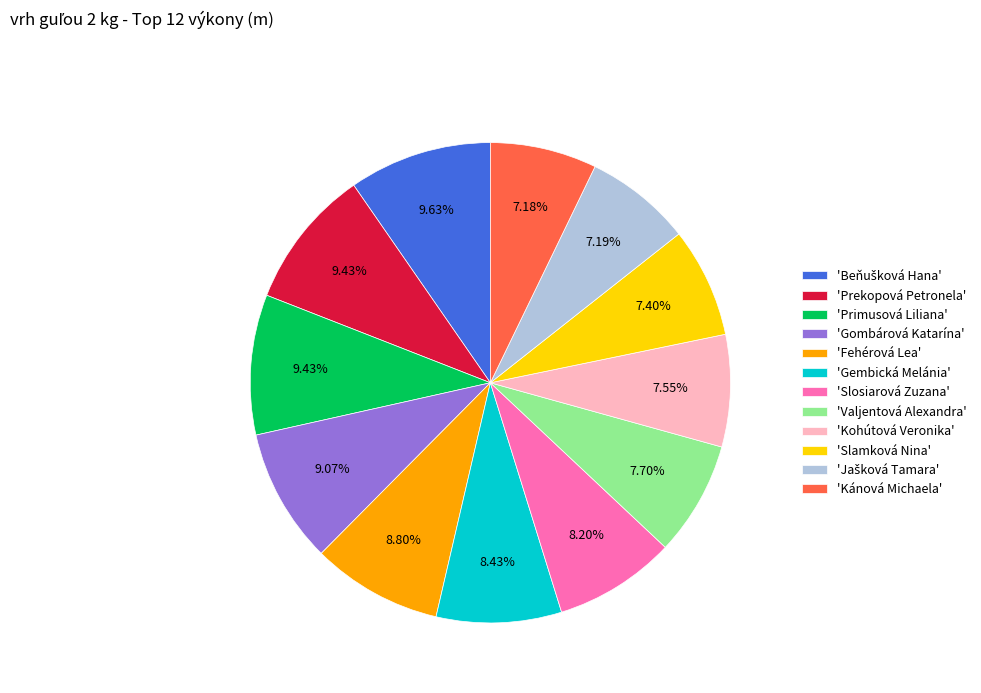

Does any single category account for the majority?

No